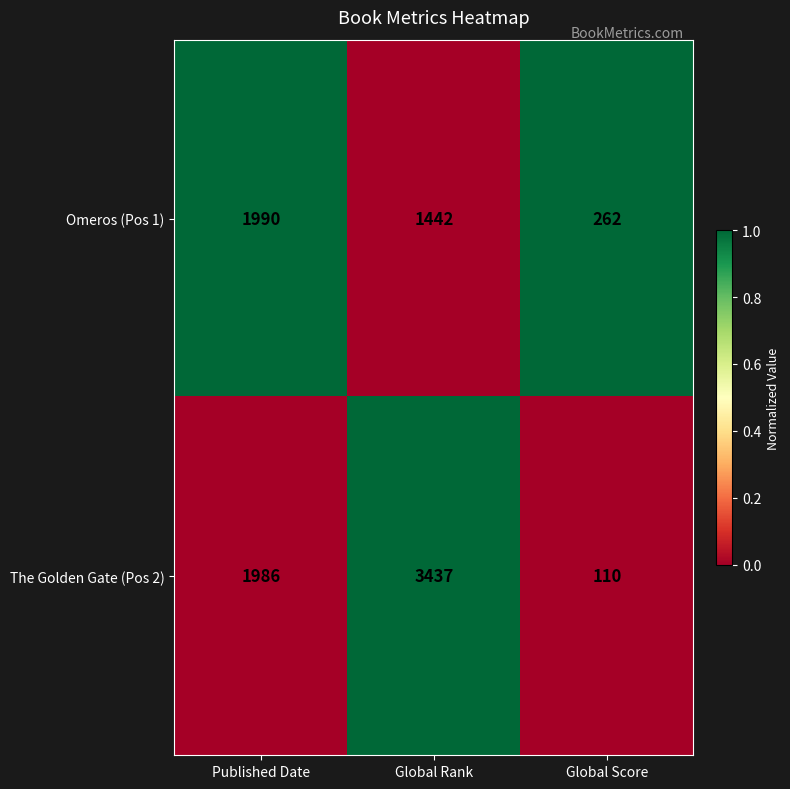

The Omeros (Pos 1) series shows 1990 at Published Date. True or false?

True